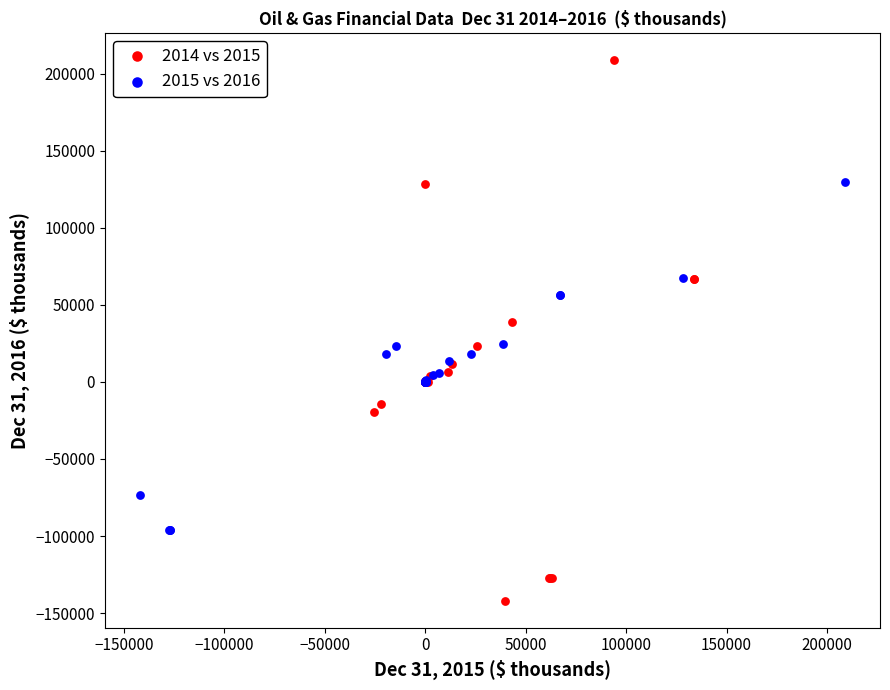

What are all the series names shown in the legend?

2014 vs 2015, 2015 vs 2016